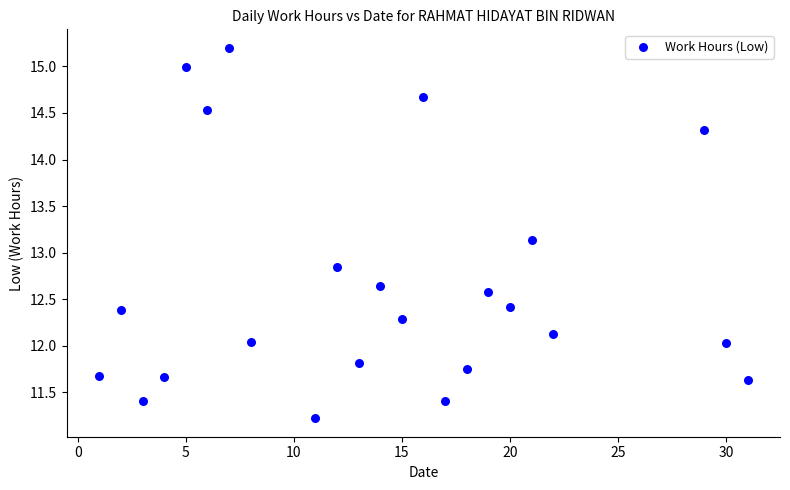

What is the range of X values (max minus min)?

30.0